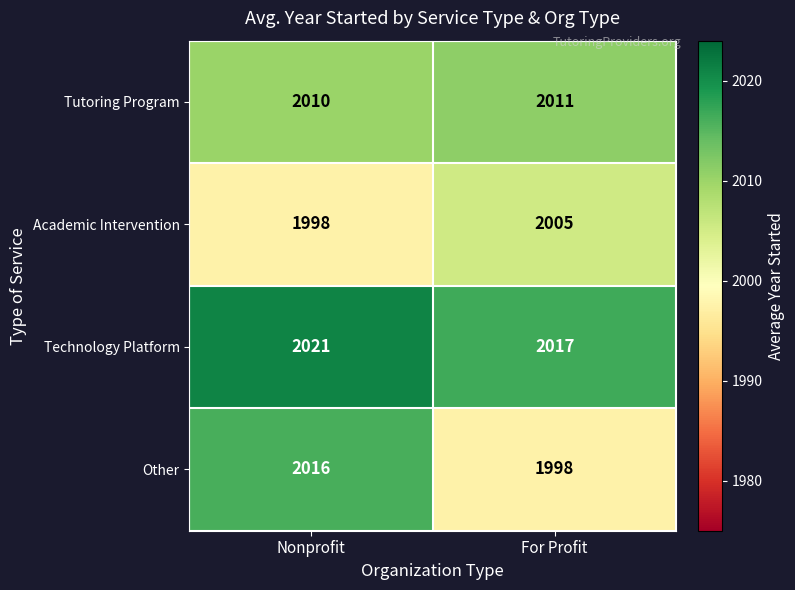

What is the sum of all Technology Platform values?

4038